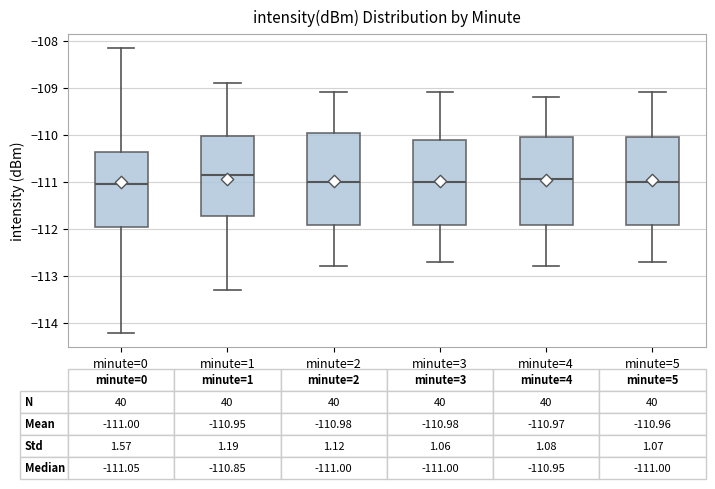

Which box's median line is the highest?

minute=1